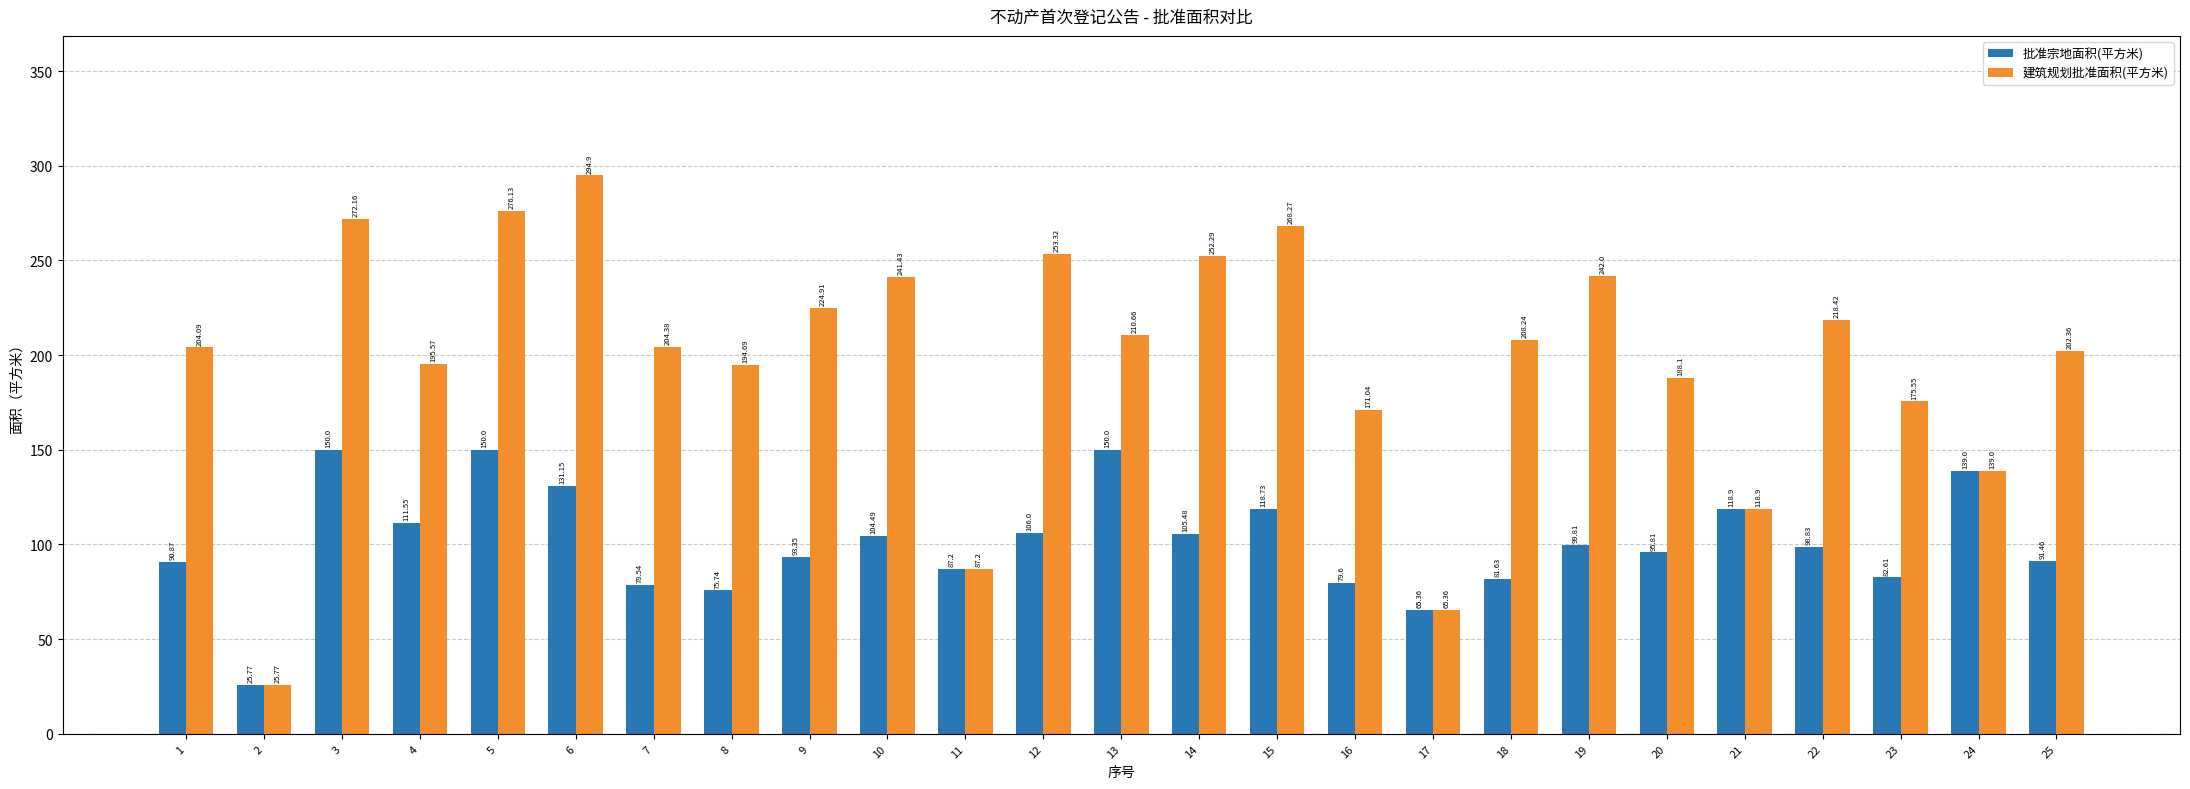

Is the value of 批准宗地面积(平方米) at 20 greater than the value of 建筑规划批准面积(平方米) at 2?

Yes